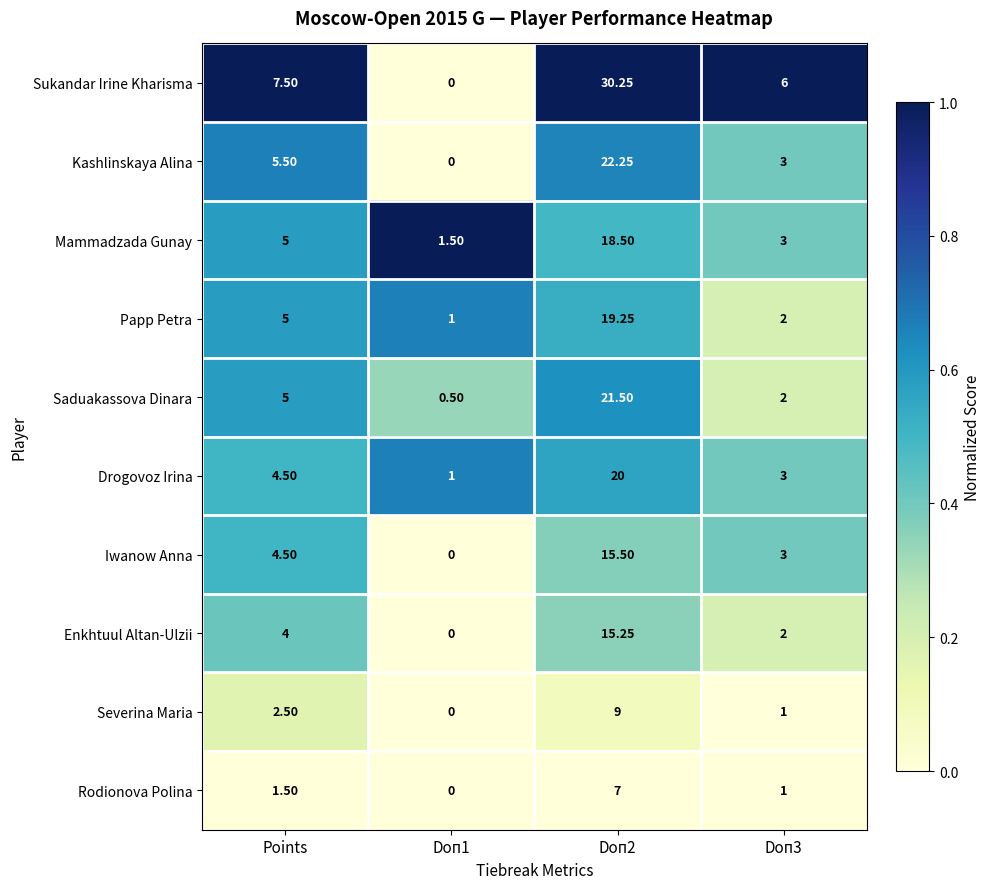

Where is Mammadzada Gunay nearest to the value 10?

Points